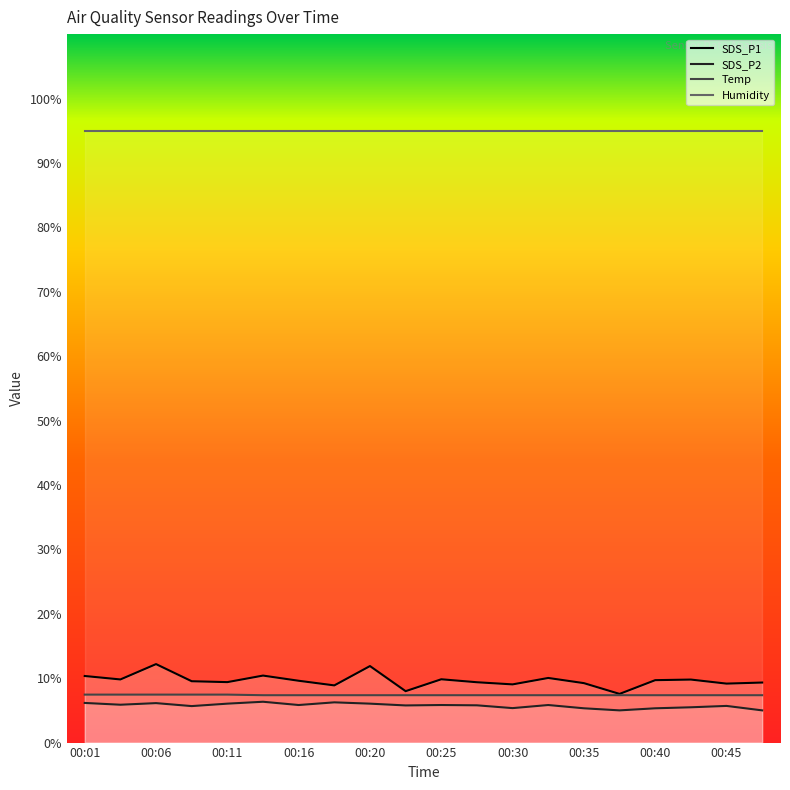

Rank the series by their maximum value, from highest to lowest.

Humidity, SDS_P1, Temp, SDS_P2